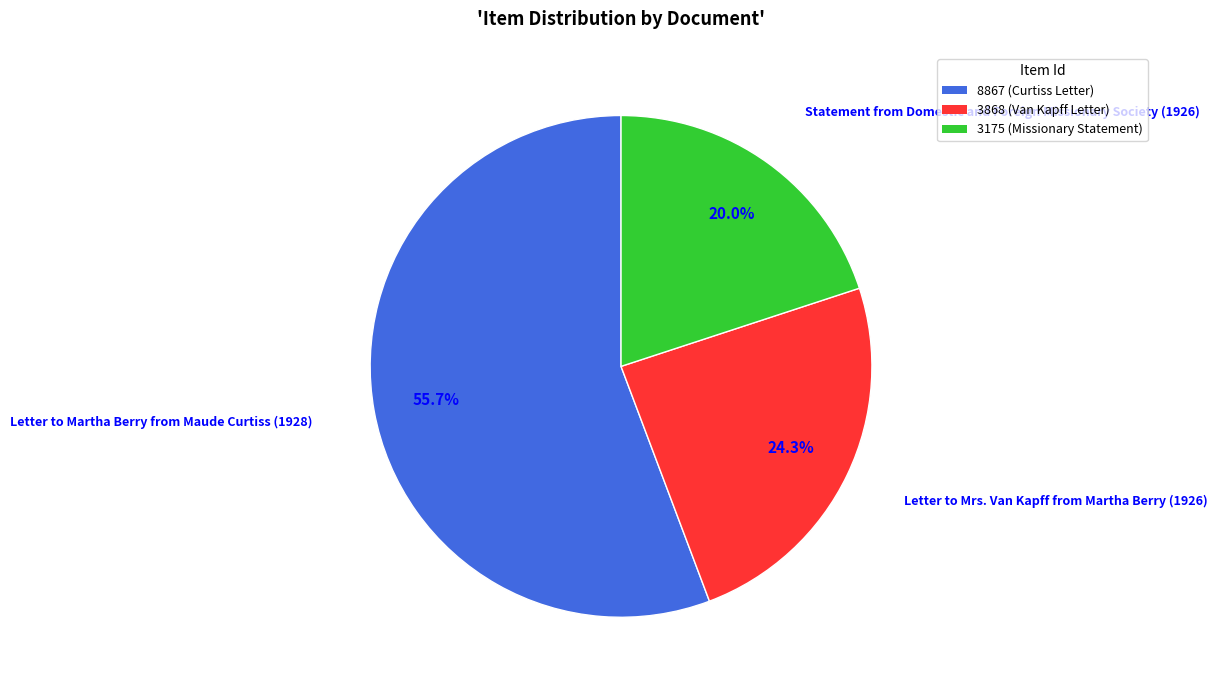

Does any single category account for the majority?

Yes